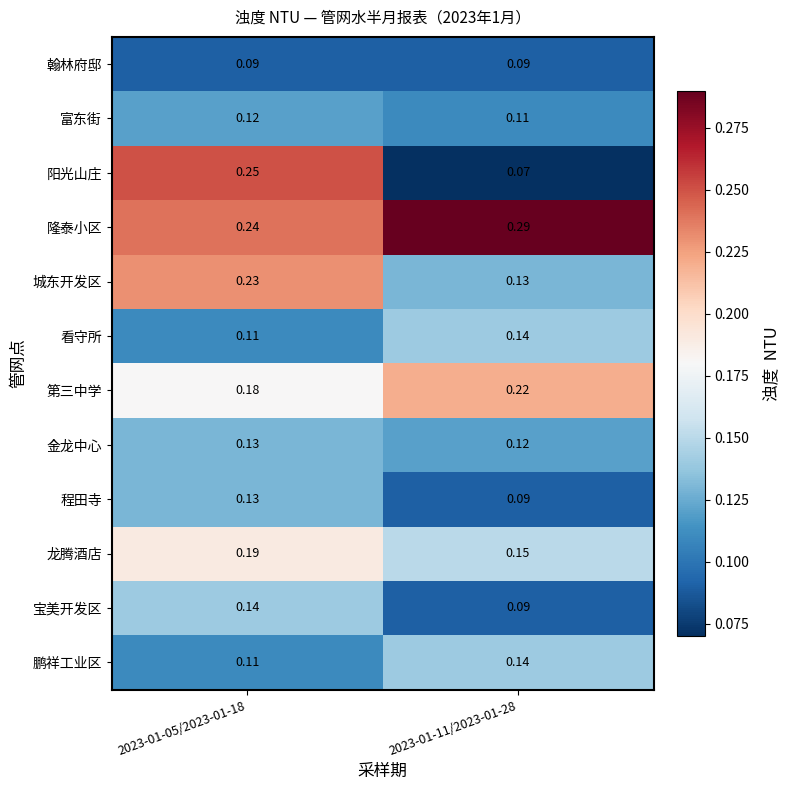

At which category is the sum across all series the highest?

2023-01-05/2023-01-18